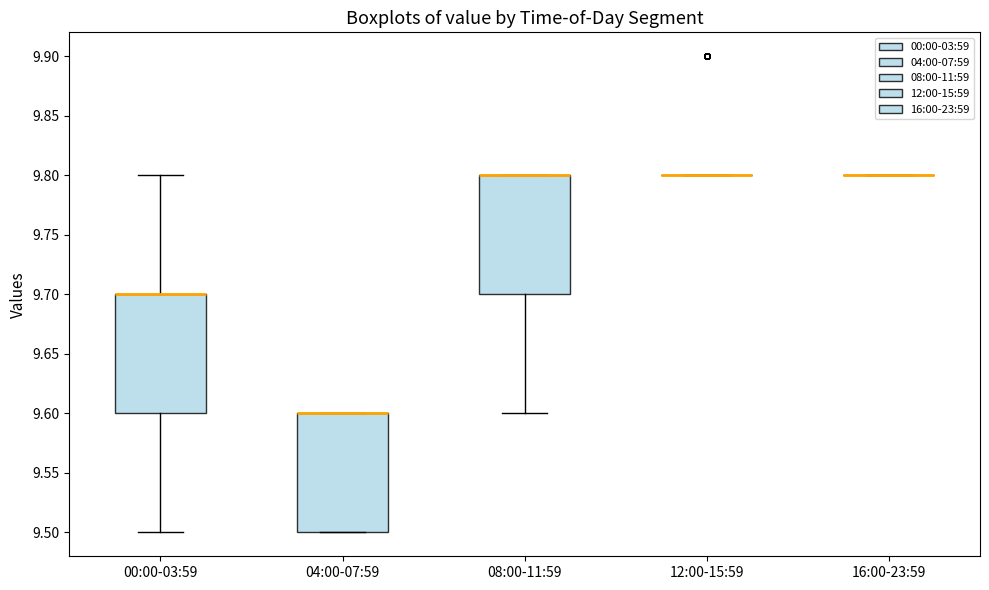

Reading left to right, transcribe this box plot: for each box, give where its median line is, the range the box spans, and where its two whiskers end, as read against the y-axis. The values are not printed on the chart, so give them approximately, as read against the axis.

00:00-03:59: median 9.7 (drawn on the box's upper edge), box 9.6 to 9.7, whiskers 9.5 to 9.8
04:00-07:59: median 9.6 (drawn on the box's upper edge), box 9.5 to 9.6, whiskers 9.5 to 9.6
08:00-11:59: median 9.8 (drawn on the box's upper edge), box 9.7 to 9.8, whiskers 9.6 to 9.8
12:00-15:59: box collapsed to a line at 9.8, whiskers 9.8 to 9.8
16:00-23:59: box collapsed to a line at 9.8, whiskers 9.8 to 9.8